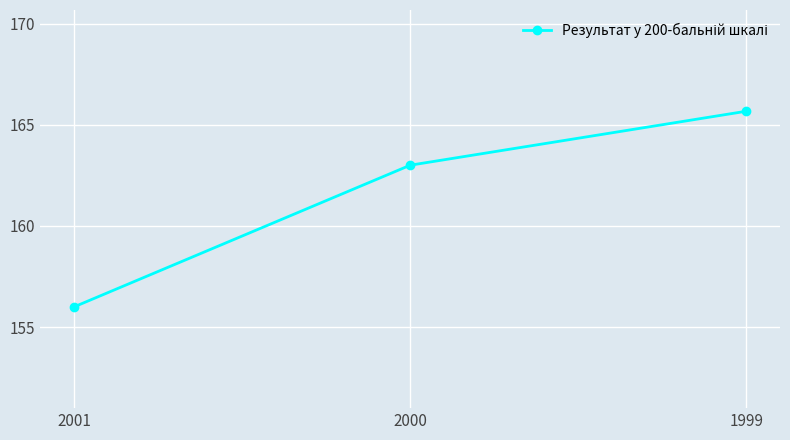

What is the value of the 2nd point from the left?

163.0